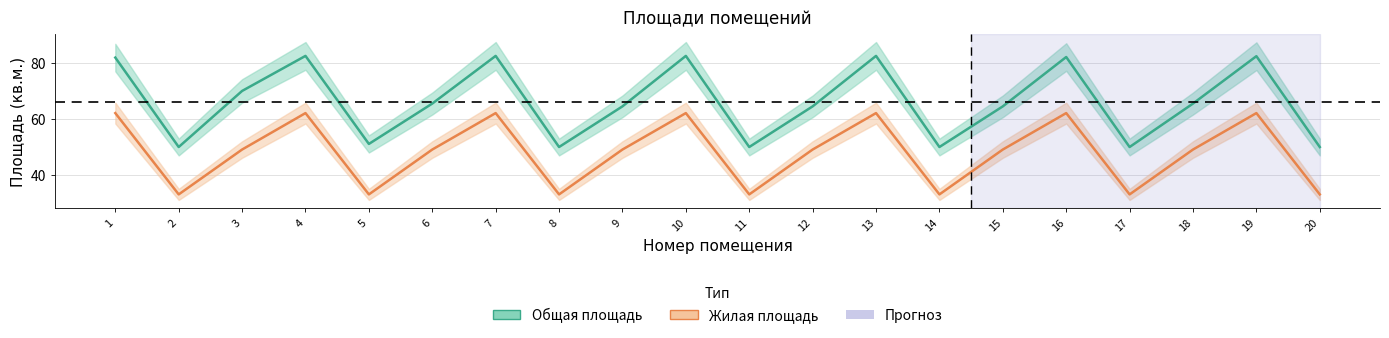

Count the number of data series in this chart.

2